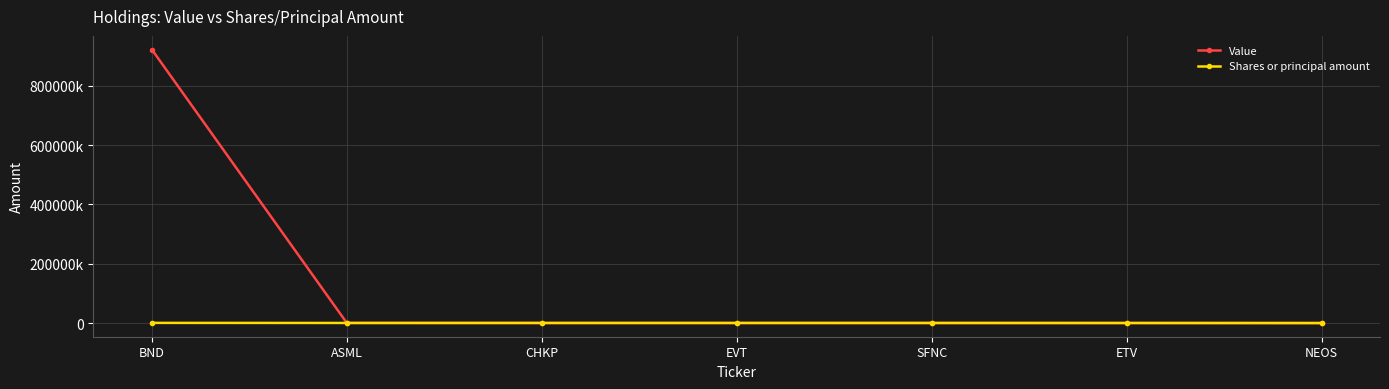

What is the total value across all series at EVT?

576000